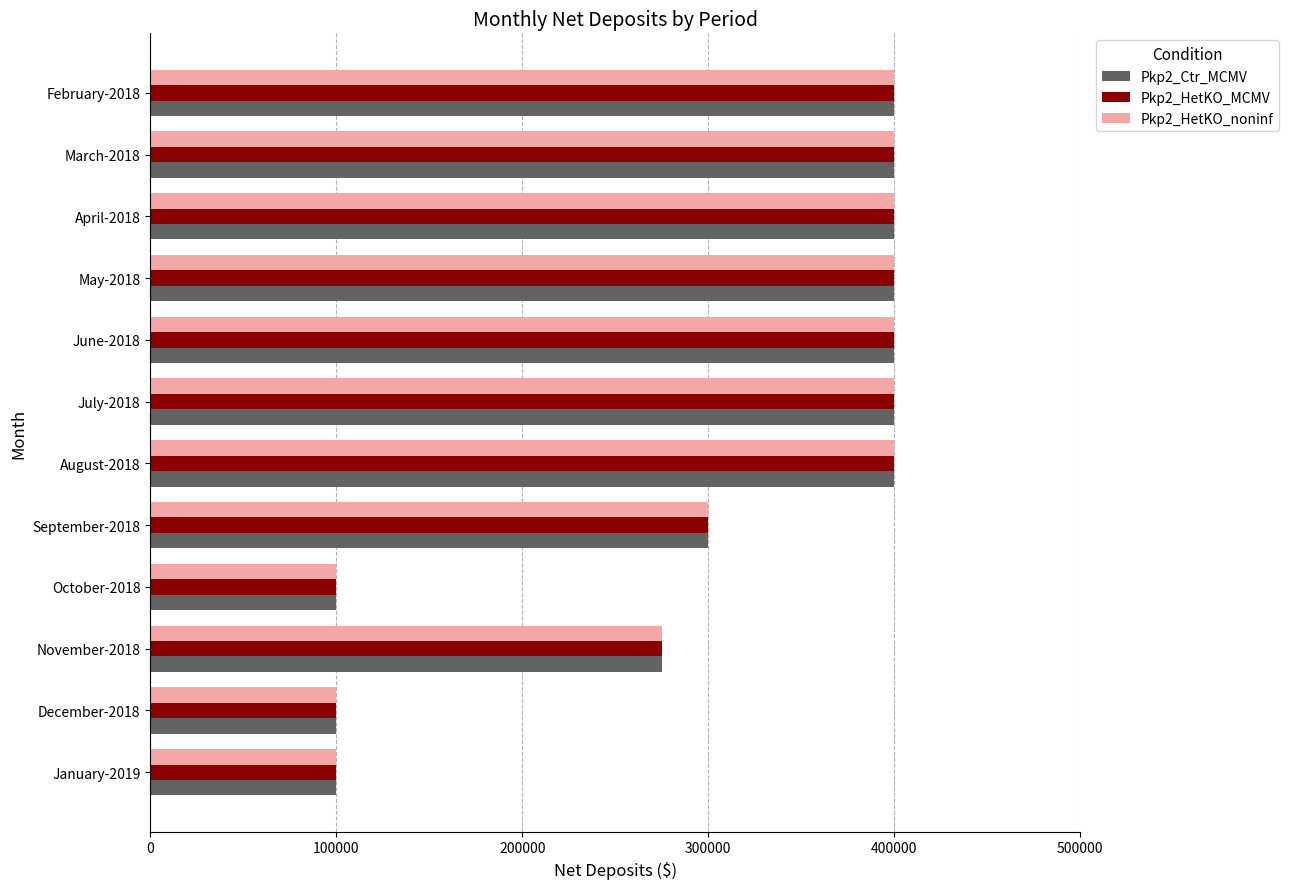

The value of Pkp2_Ctr_MCMV at November-2018 is 473348. True or false?

False